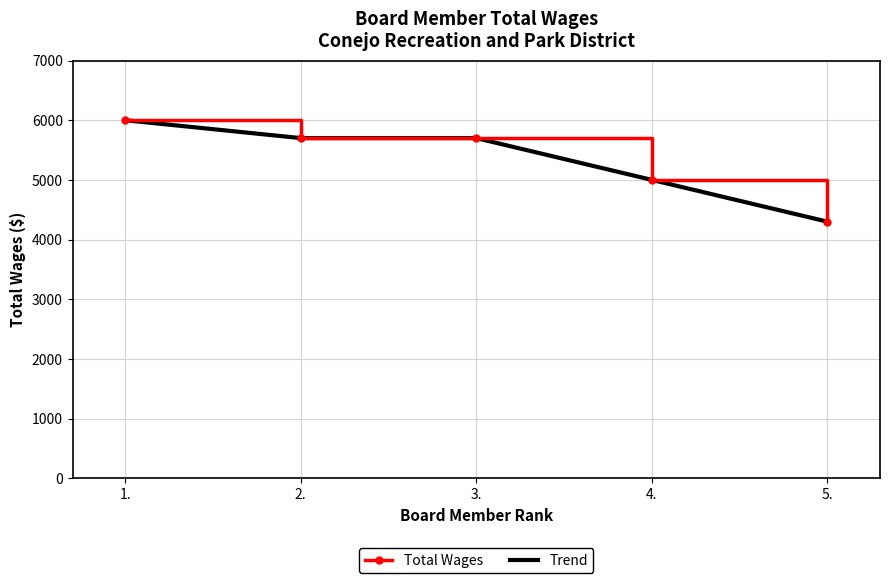

True or false: Trend has a value of 5700 at 3..

True